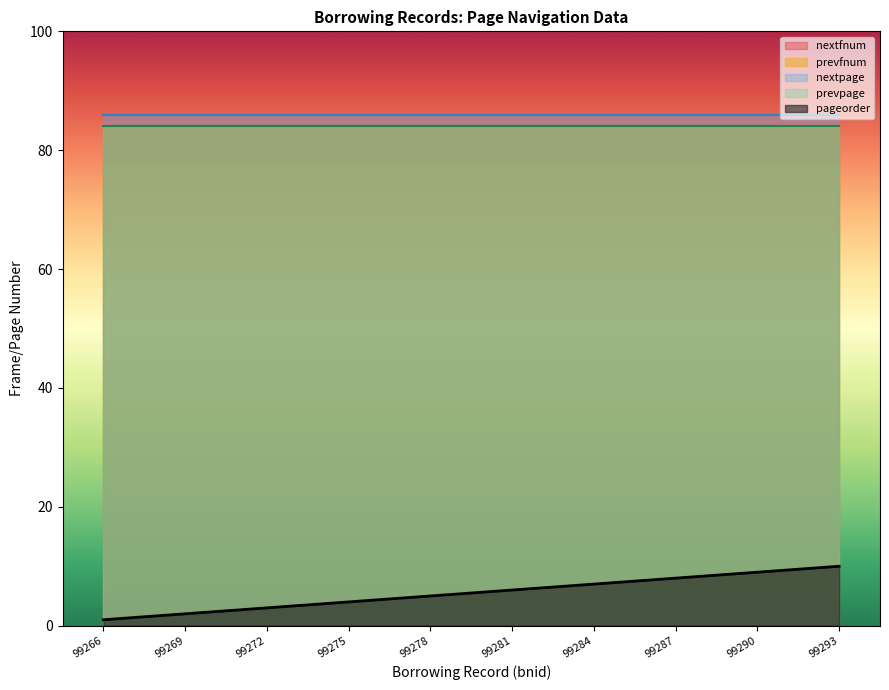

Which series has the largest total across all categories?

nextfnum